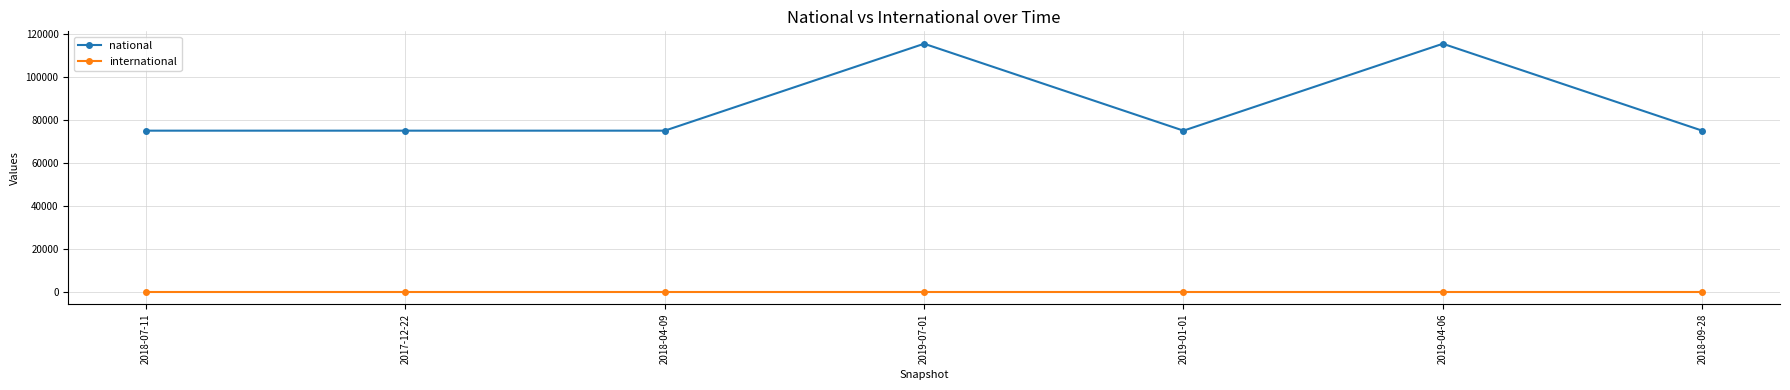

Does the chart display data point markers on the line(s)?

Yes